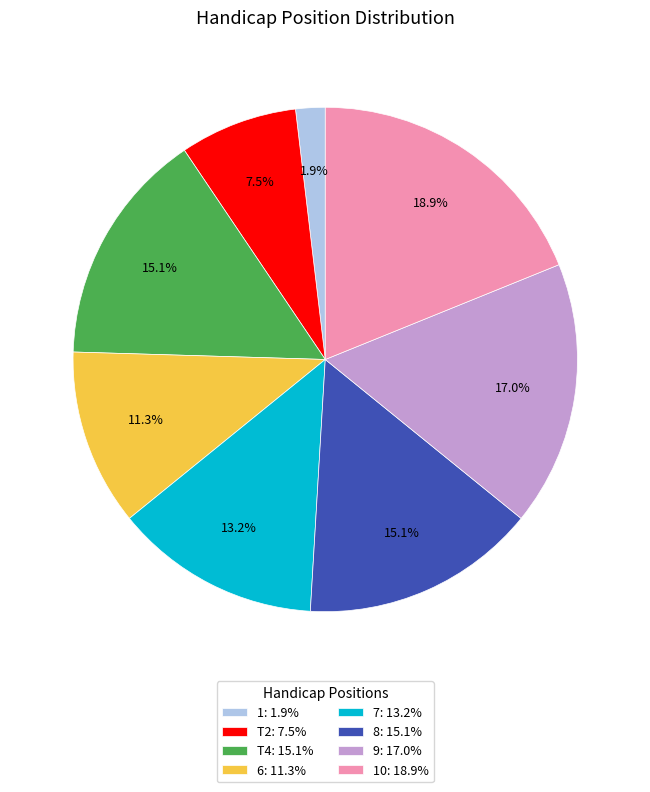

To the nearest percent, what is the difference between the largest and smallest slice percentages?

17%